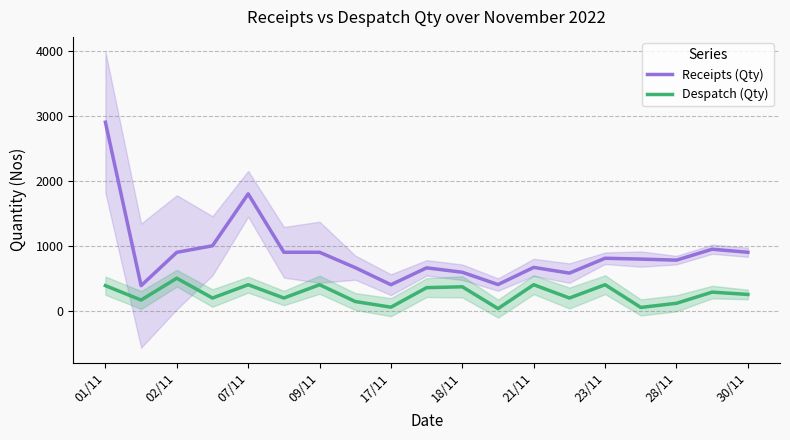

Does the chart display data point markers on the line(s)?

No